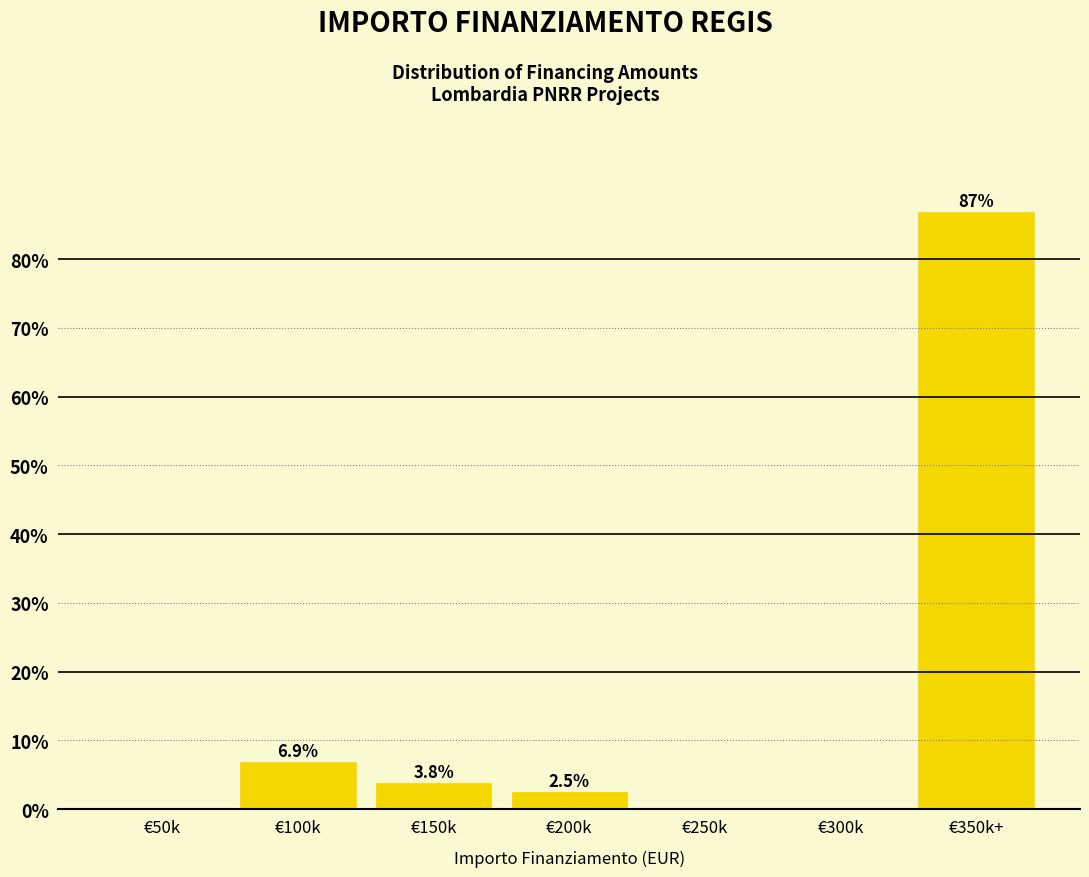

Reading right to left, what are all the values shown in this chart?

€350k+=86.8	€300k=0.0	€250k=0.0	€200k=2.5	€150k=3.8	€100k=6.9	€50k=0.0